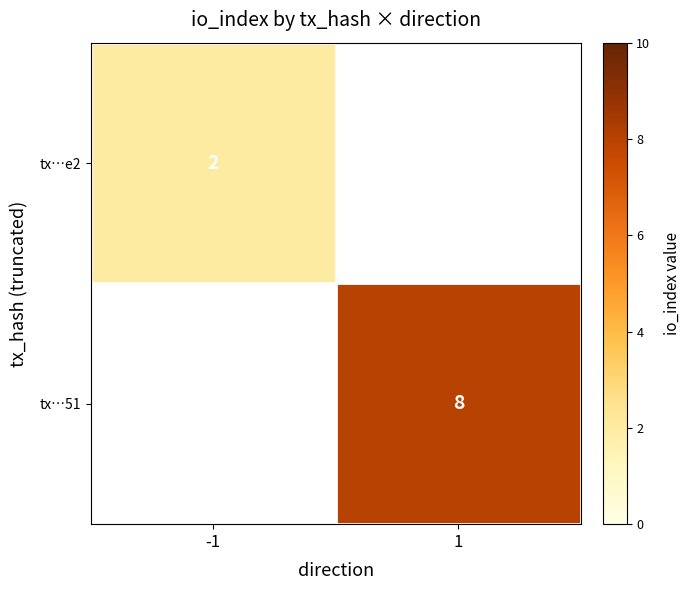

The tx…51 series shows 8 at 1. True or false?

True